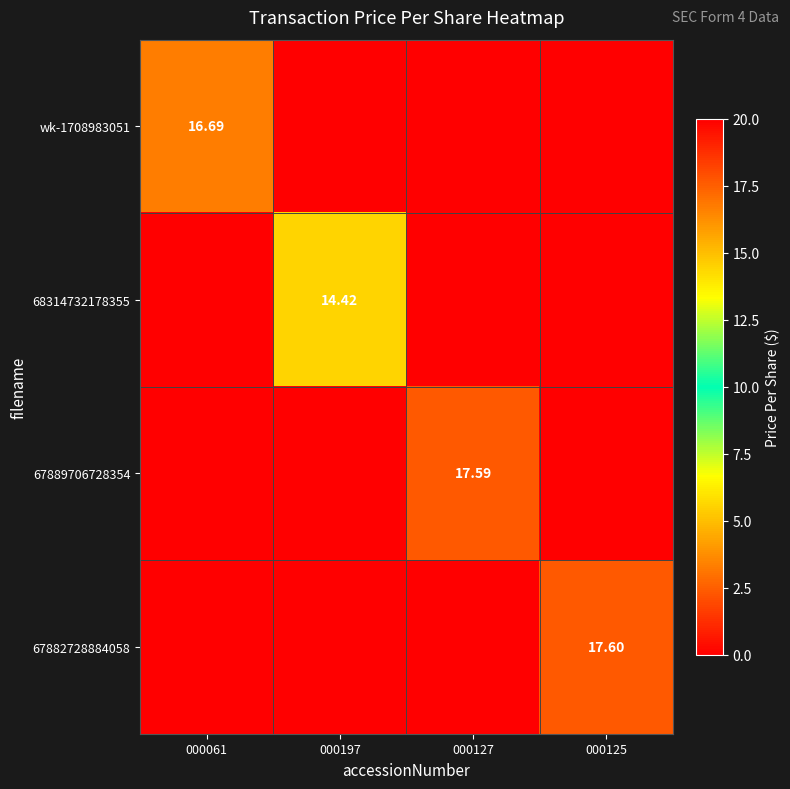

Is the value of 67882728884058 at 000125 greater than the value of 67889706728354 at 000127?

Yes